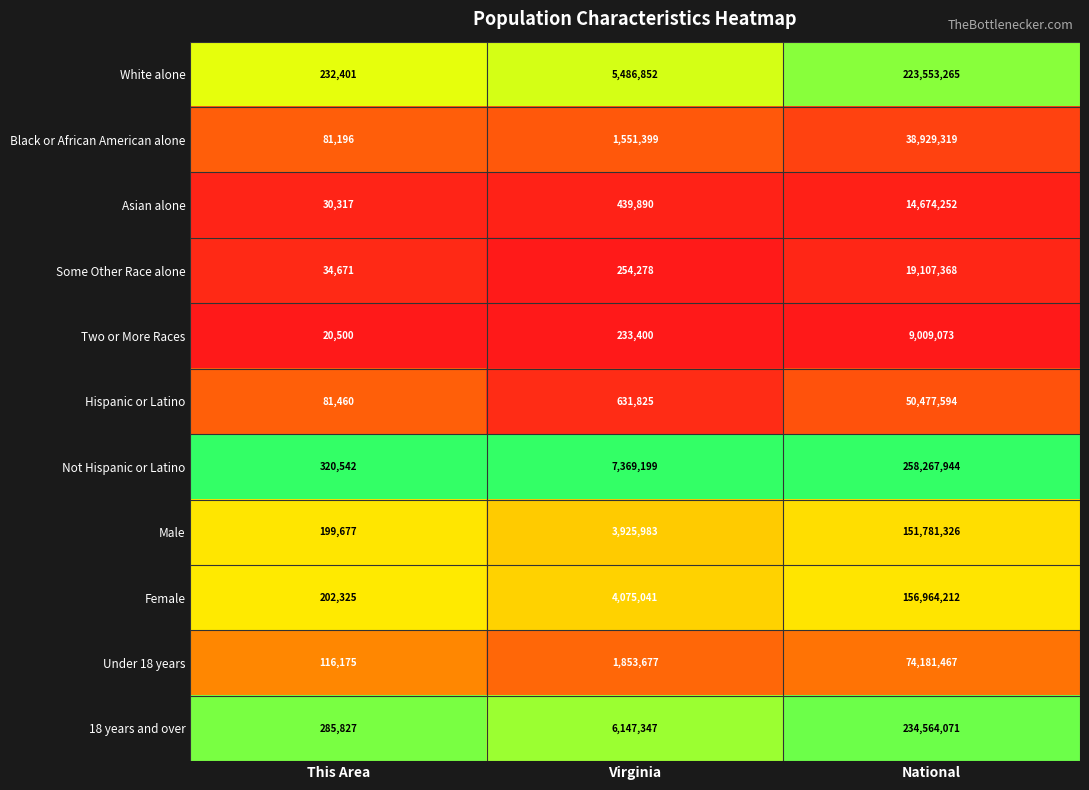

Which category has the highest value across all series?

National